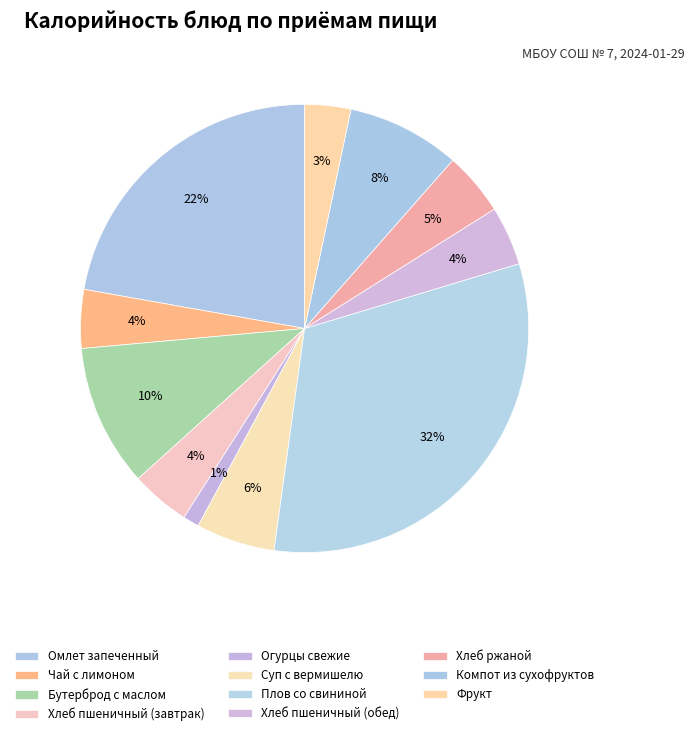

The Огурцы свежие slice represents 1% of the pie. True or false?

True